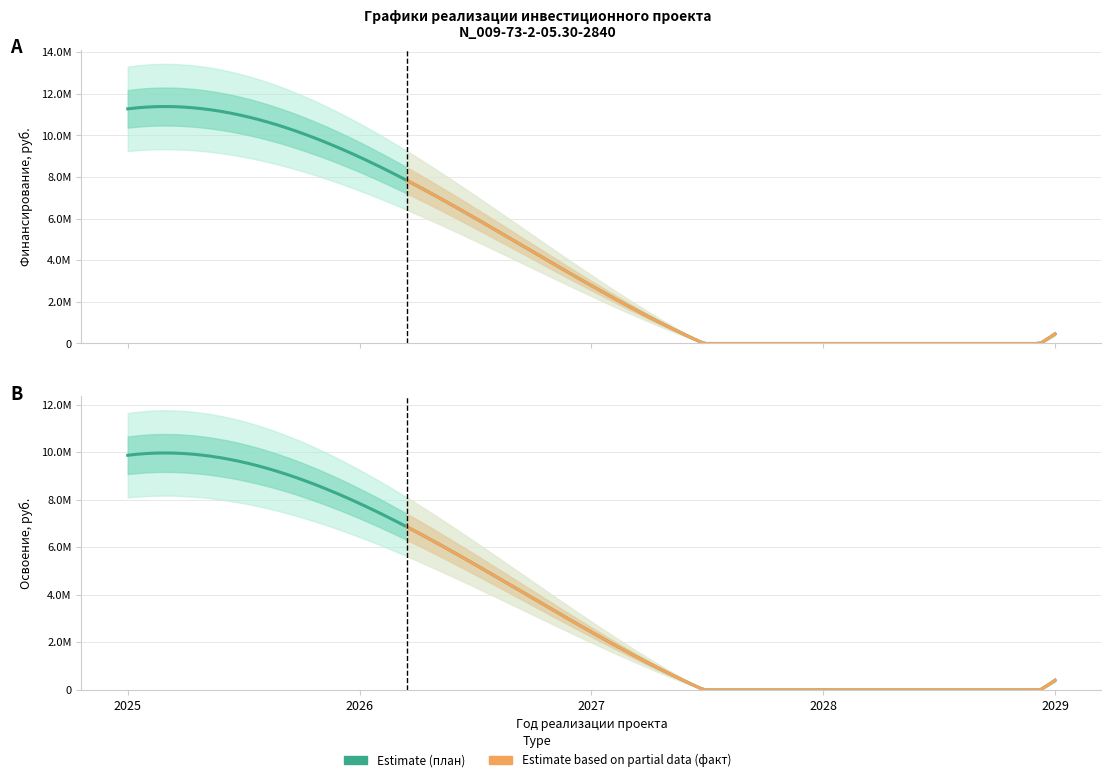

What is the value of the Финансирование (план) point at the 2nd from the left?

10816550